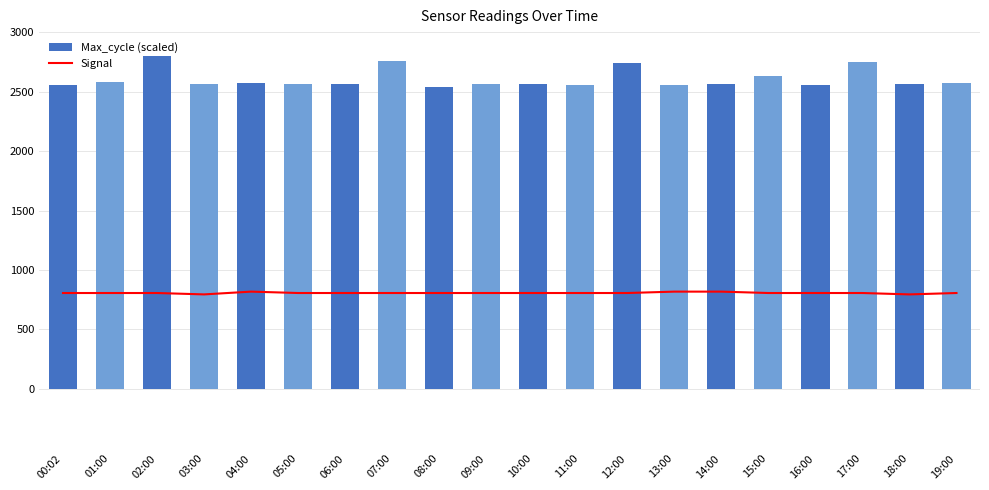

What is the value of the Max_cycle (scaled) bar at the 1st from the left?

2554.2